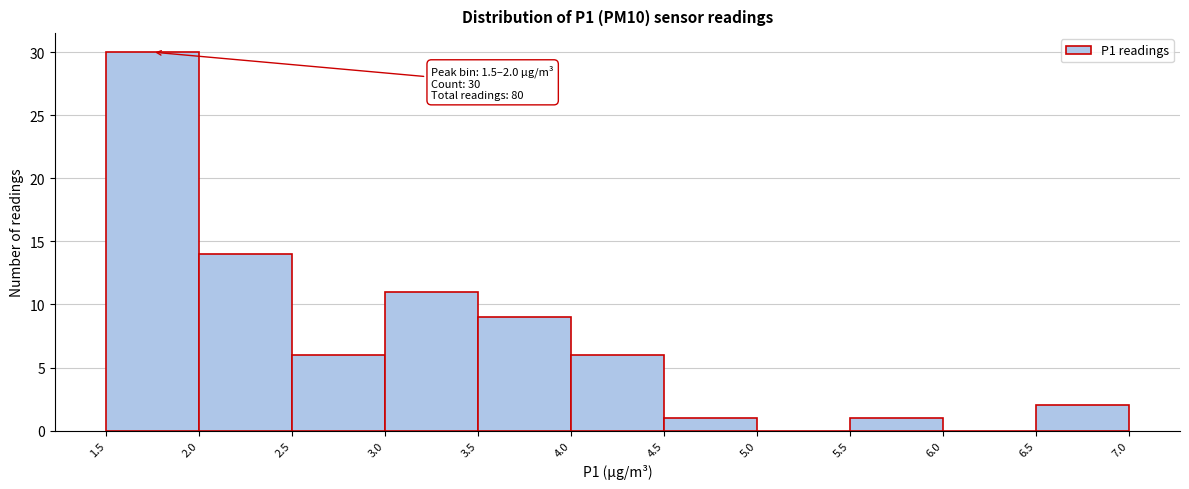

Which range on the x-axis has the tallest bar?

1.5 to 2.0